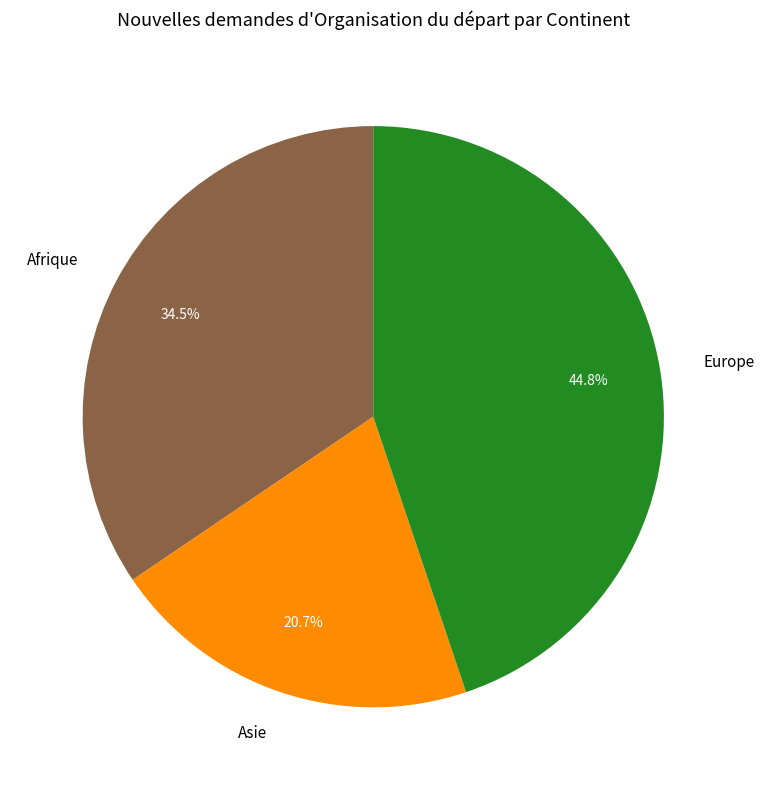

Is there a majority slice in this chart?

No